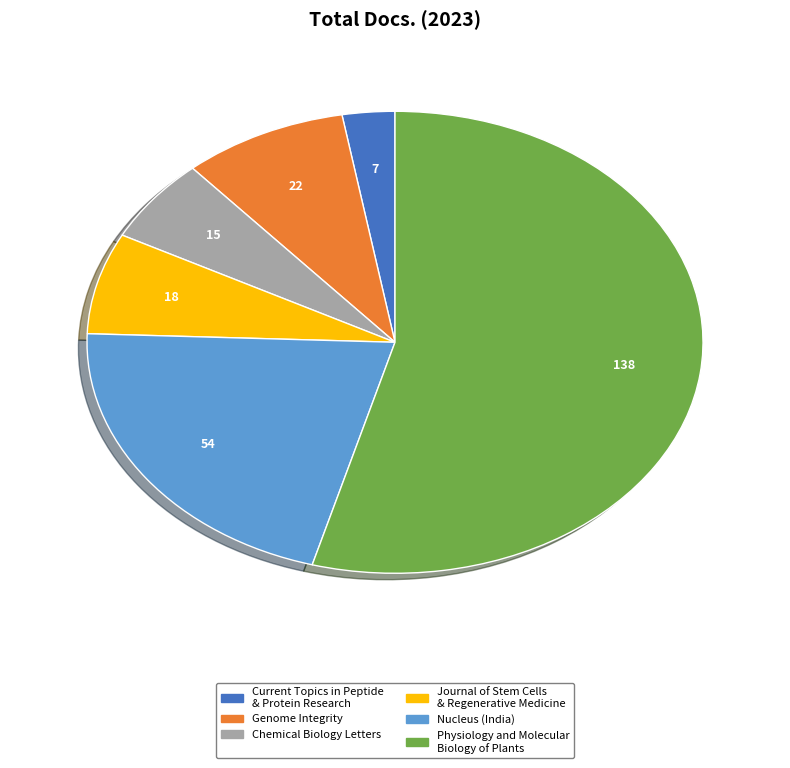

Is the sum of Chemical Biology Letters and Nucleus (India) greater than half?

No